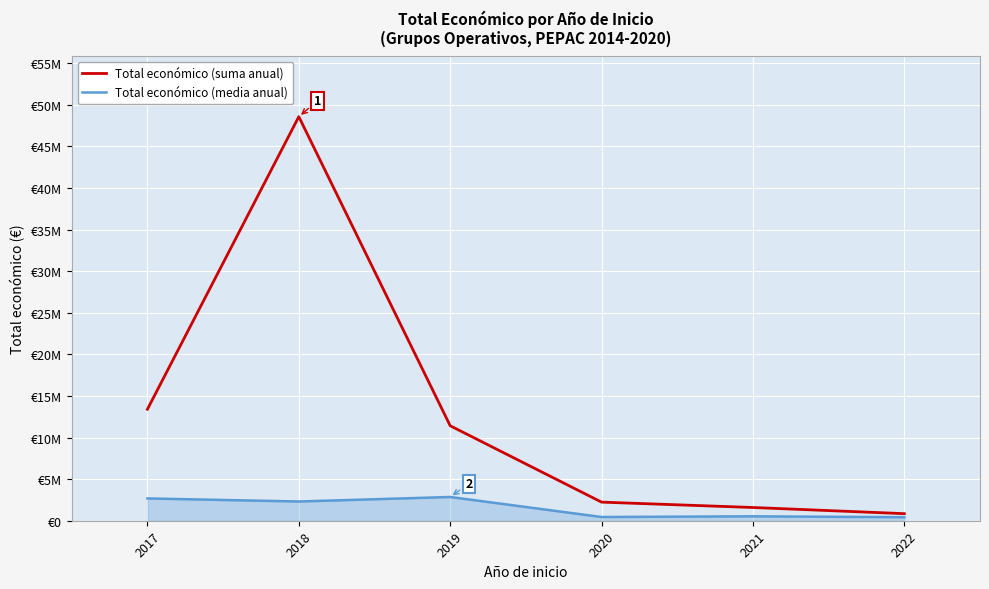

Rank the series at 2020 from highest to lowest value.

Total económico (suma anual), Total económico (media anual)